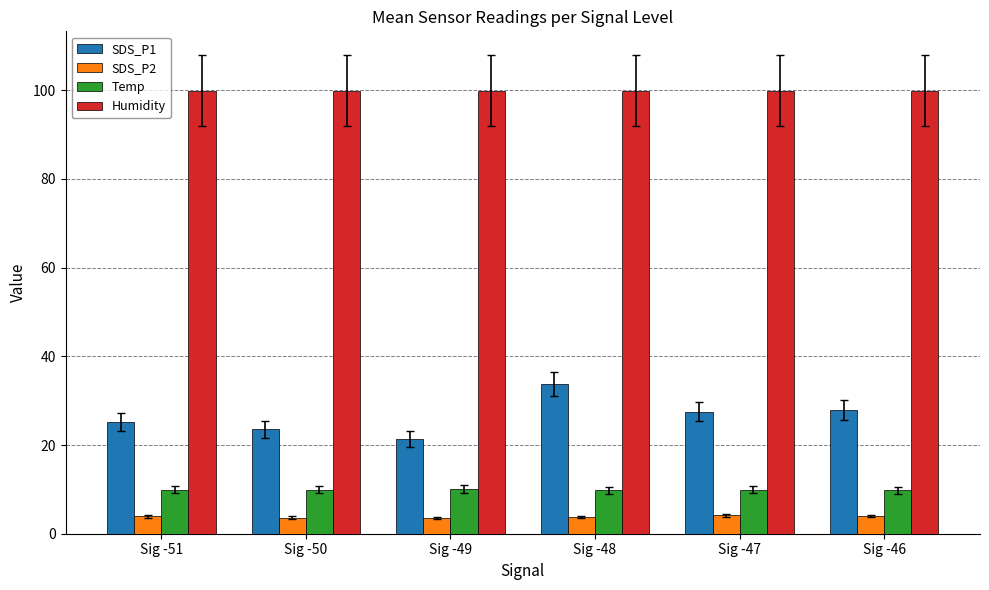

Which series has the largest range (max minus min)?

SDS_P1